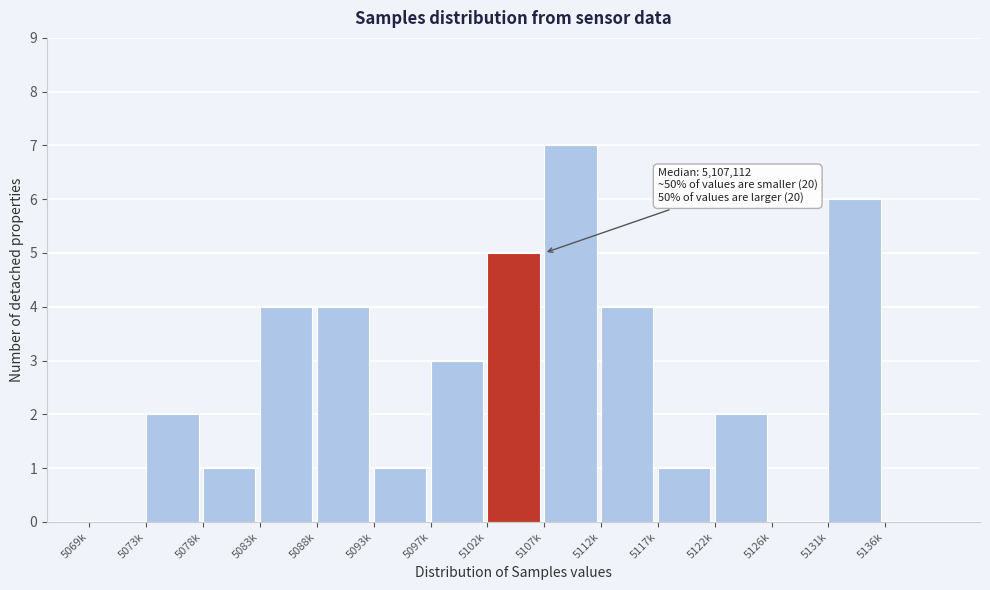

Reading left to right, what are all the values shown in this chart?

5069k=0	5073k=2	5078k=1	5083k=4	5088k=4	5093k=1	5097k=3	5102k=5	5107k=7	5112k=4	5117k=1	5122k=2	5126k=0	5131k=6	5136k=0